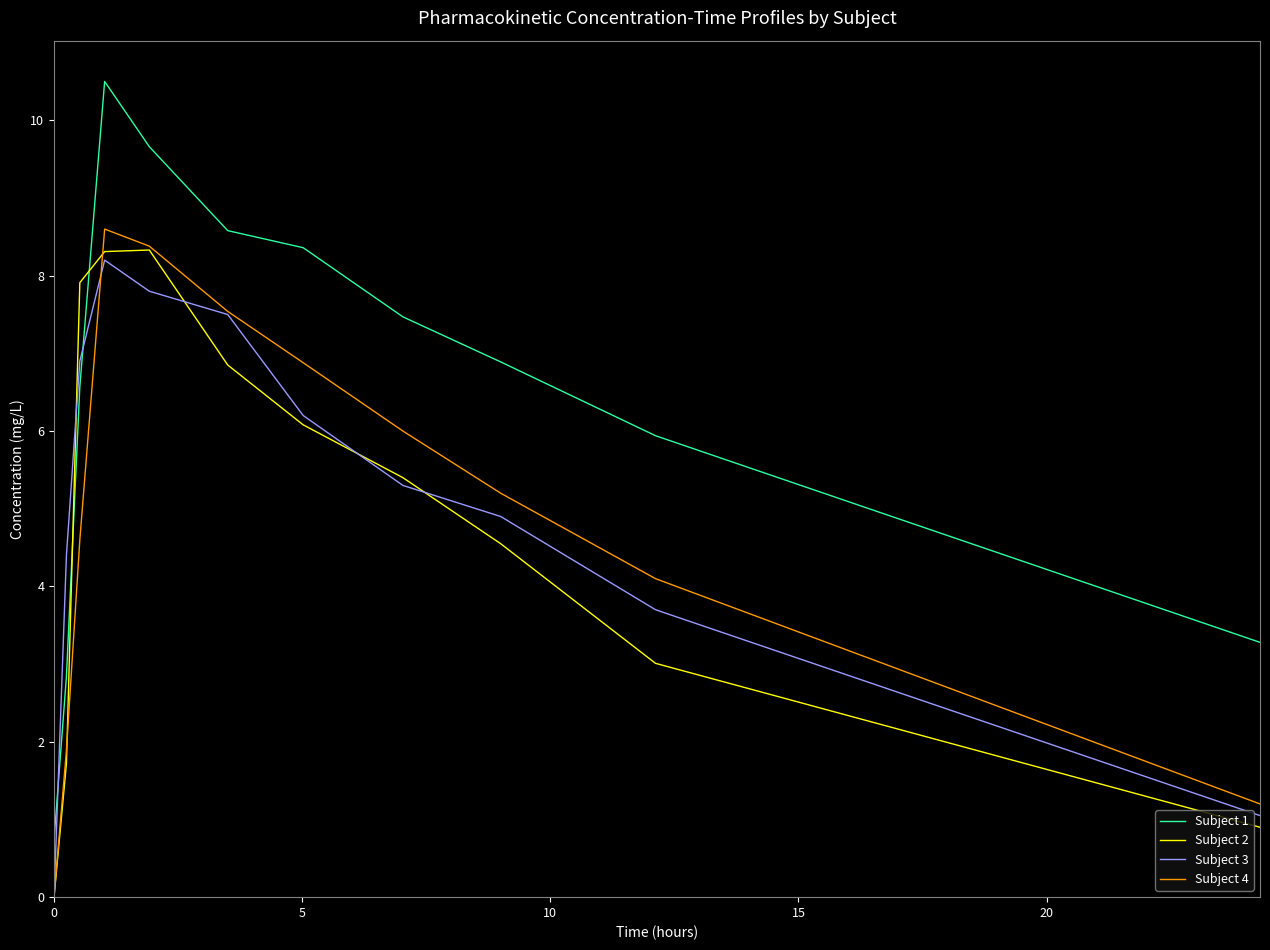

How many values in the Subject 1 series are below 6?

4